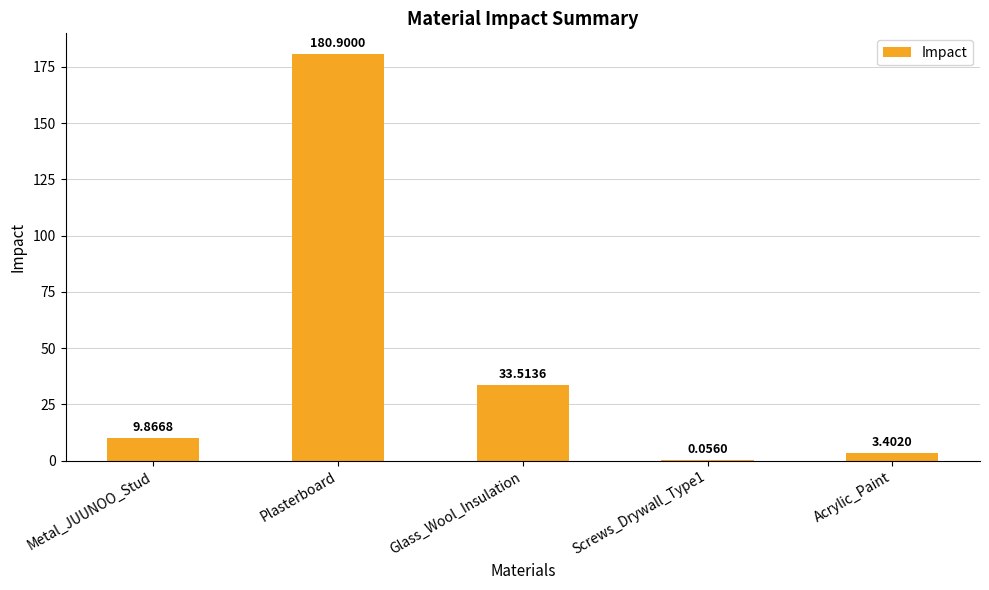

What is the sum of all values?

227.7